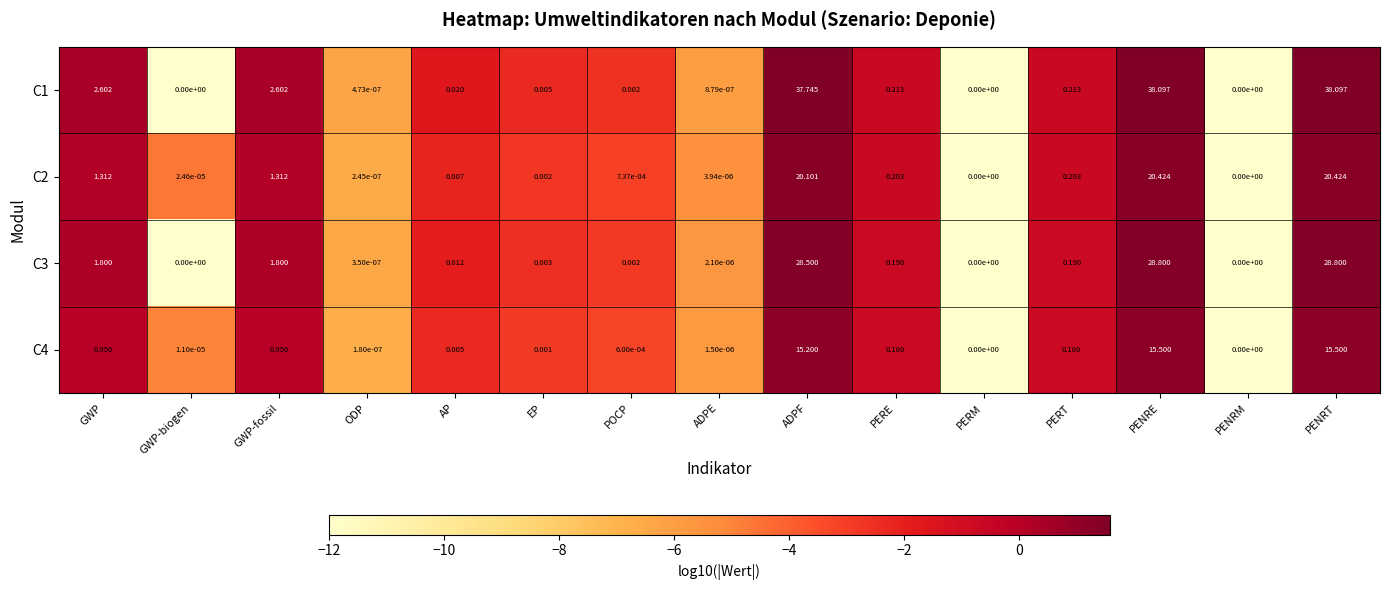

Is the value of C4 at POCP greater than the value of C3 at PENRM?

Yes